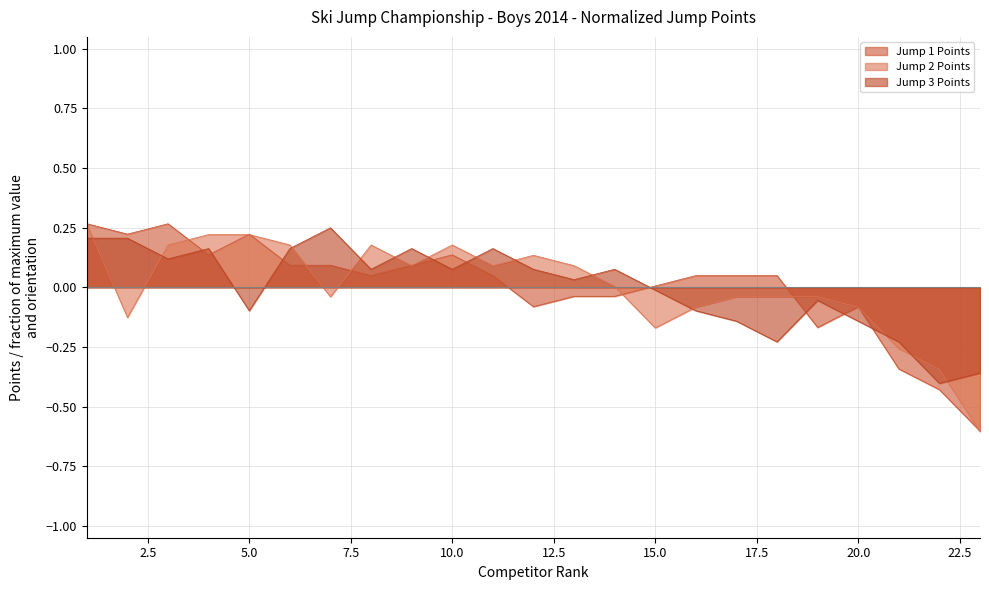

In Jump 1 Points, how many points are lower than both neighbors (excluding endpoints)?

5